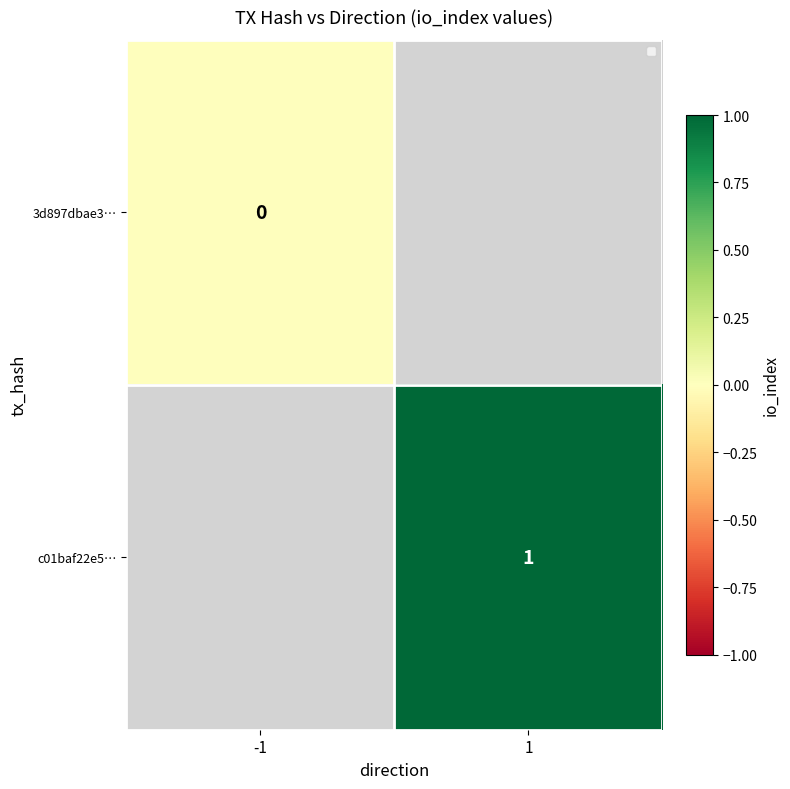

The value of c01baf22e5… at 1 is 2. True or false?

False